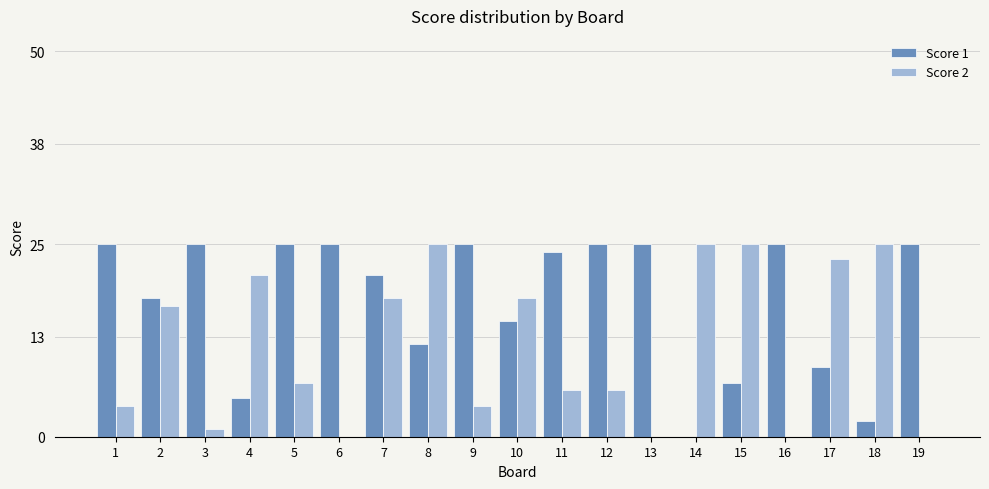

Reading right to left, list all the values displayed in this chart.

Score 1: 25	2	9	25	7	0	25	25	24	15	25	12	21	25	25	5	25	18	25
Score 2: 0	25	23	0	25	25	0	6	6	18	4	25	18	0	7	21	1	17	4